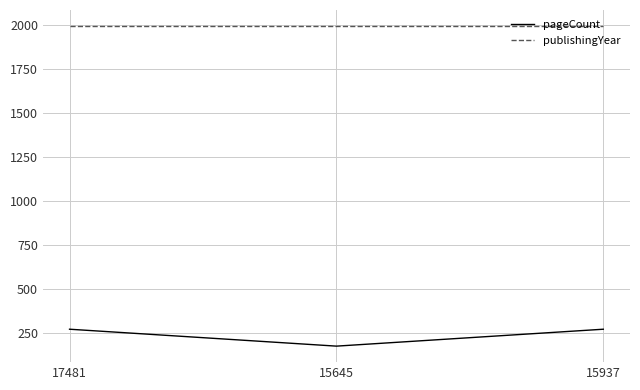

Which series has the largest range (max minus min)?

pageCount